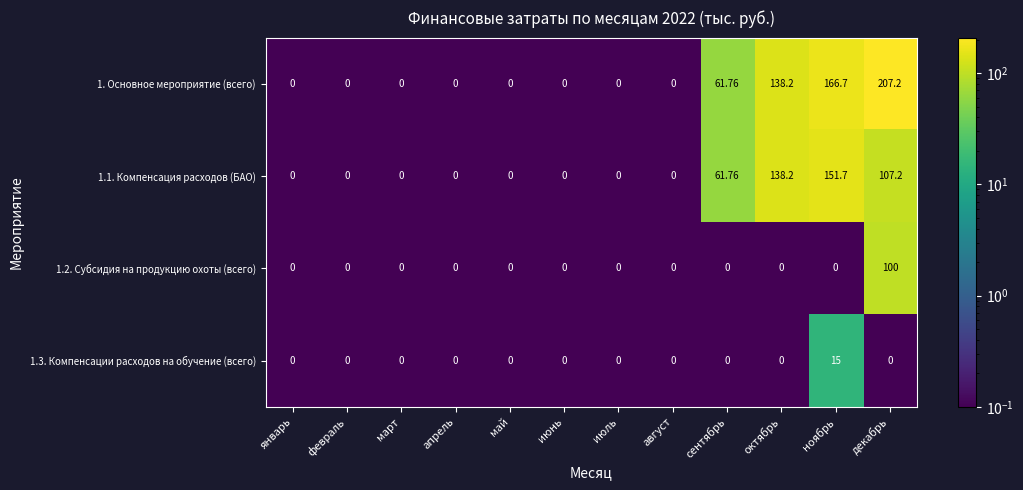

At which label does 1. Основное мероприятие (всего) reach its peak?

декабрь